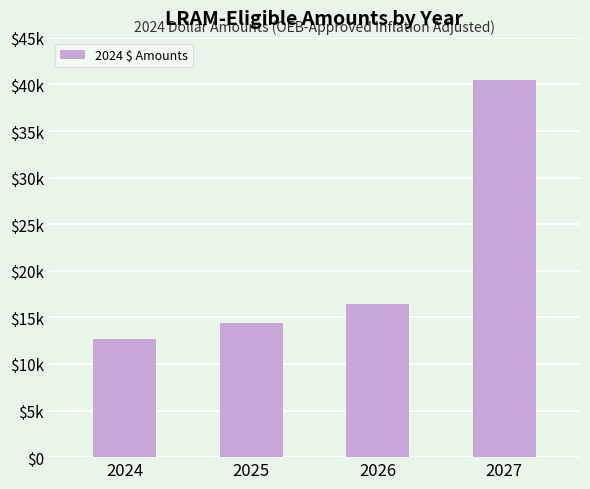

Approximately how many times larger is the value at 2025 compared to 2026?

0.9